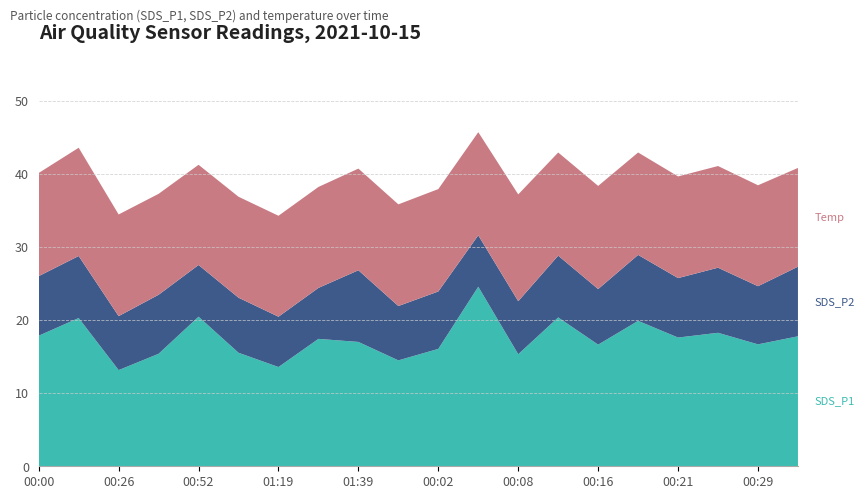

Reading left to right, list all the values displayed in this chart.

SDS_P1: 00:00=17.9	00:13=20.3	00:26=13.2	00:39=15.4	00:52=20.4	01:06=15.5	01:19=13.6	01:32=17.4	01:39=17.0	01:42=14.5	00:02=16.1	00:05=24.6	00:08=15.3	00:10=20.4	00:16=16.6	00:18=19.9	00:21=17.6	00:24=18.2	00:29=16.7	00:31=17.8
SDS_P2: 00:00=8.2	00:13=8.5	00:26=7.4	00:39=8.1	00:52=7.1	01:06=7.5	01:19=6.9	01:32=7.0	01:39=9.8	01:42=7.4	00:02=7.8	00:05=7.0	00:08=7.2	00:10=8.4	00:16=7.6	00:18=9.0	00:21=8.1	00:24=8.9	00:29=8.0	00:31=9.5
Temp: 00:00=14.1	00:13=14.8	00:26=13.9	00:39=13.8	00:52=13.7	01:06=13.8	01:19=13.8	01:32=13.8	01:39=13.9	01:42=13.9	00:02=14.0	00:05=14.1	00:08=14.6	00:10=14.1	00:16=14.1	00:18=14.0	00:21=13.9	00:24=13.9	00:29=13.8	00:31=13.5